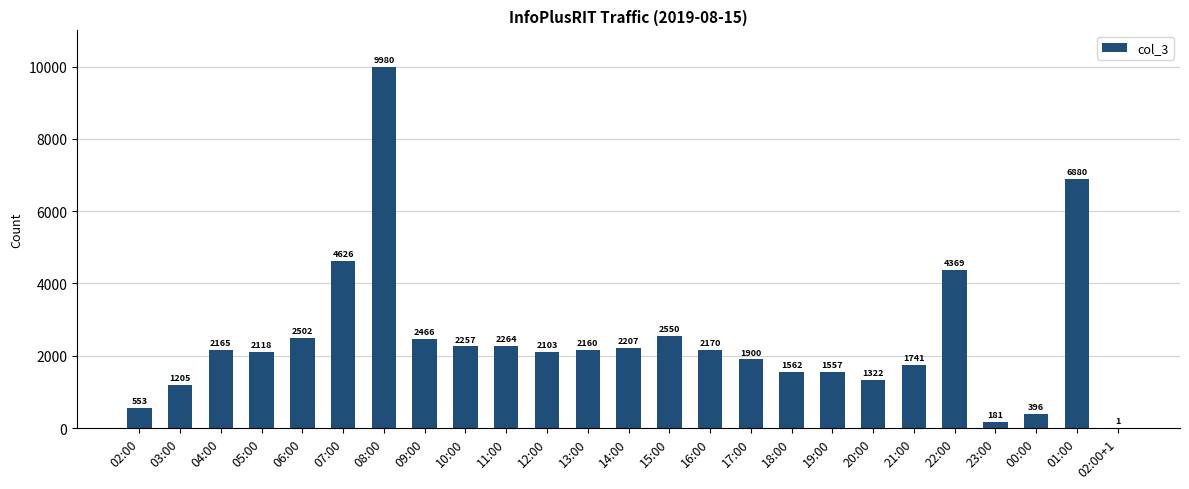

Does the chart contain stacked bars?

No